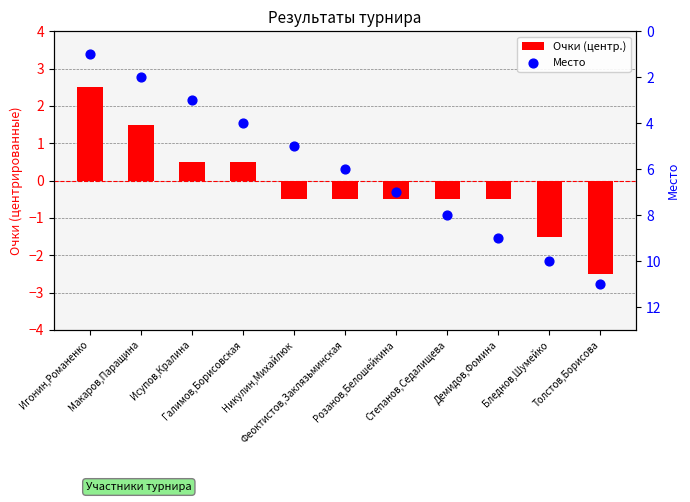

Which series has the widest spread of Y values?

Место